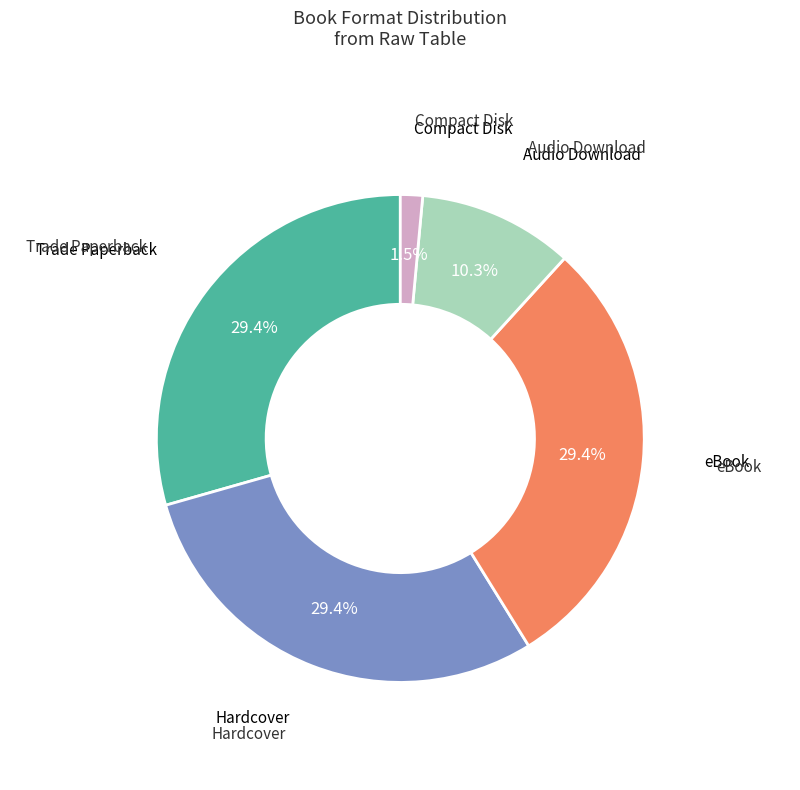

Does any single category account for the majority?

No